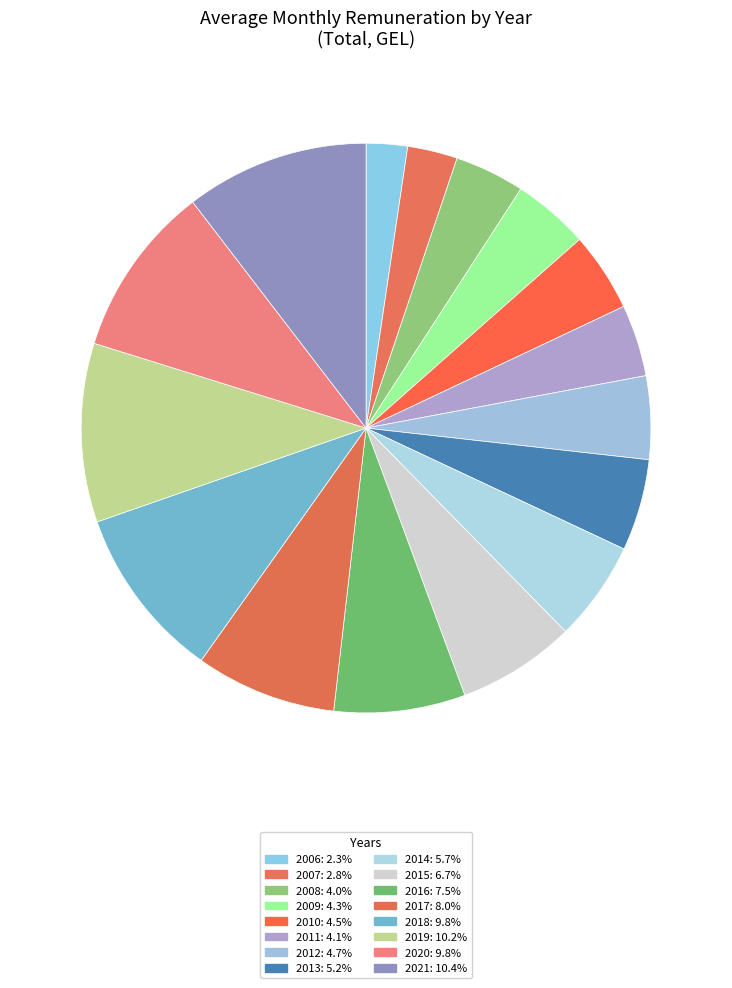

How much of the chart is everything except 2015?

93.3%